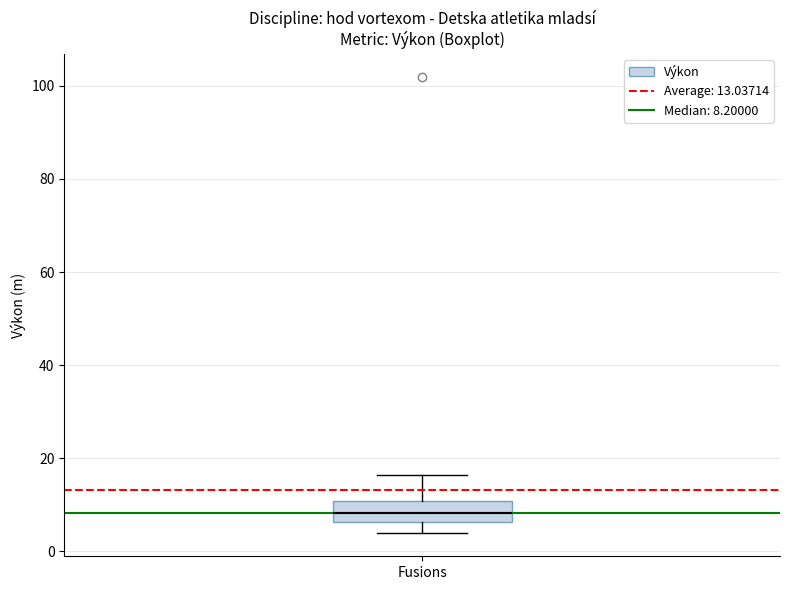

Transcribe this box plot: give where the median line is, the range the box spans, and where the two whiskers end, as read against the y-axis. The values are not printed on the chart, so give them approximately, as read against the axis.

median 8, box 6 to 10, whiskers 4 to 16